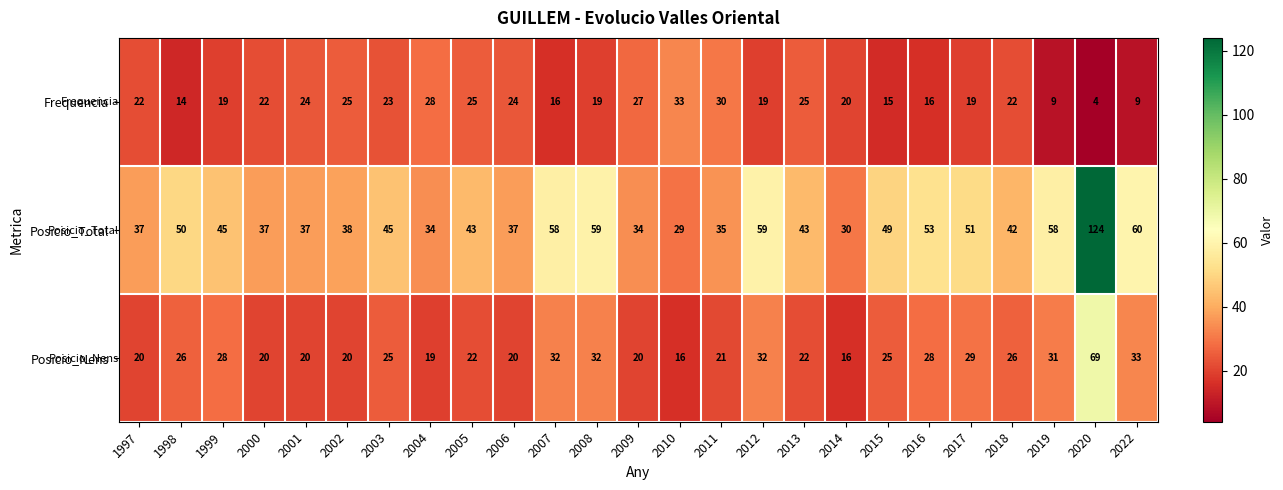

List the series in order of their peak value, lowest first.

Frequencia, Posicio_Nens, Posicio_Total